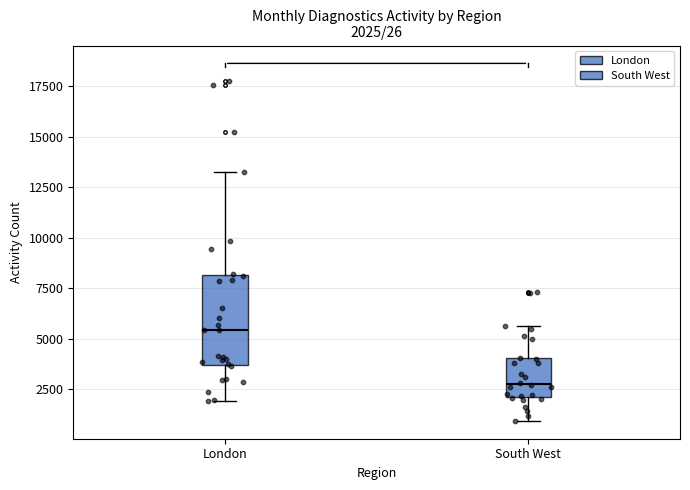

Which box's median line is the lowest?

South West